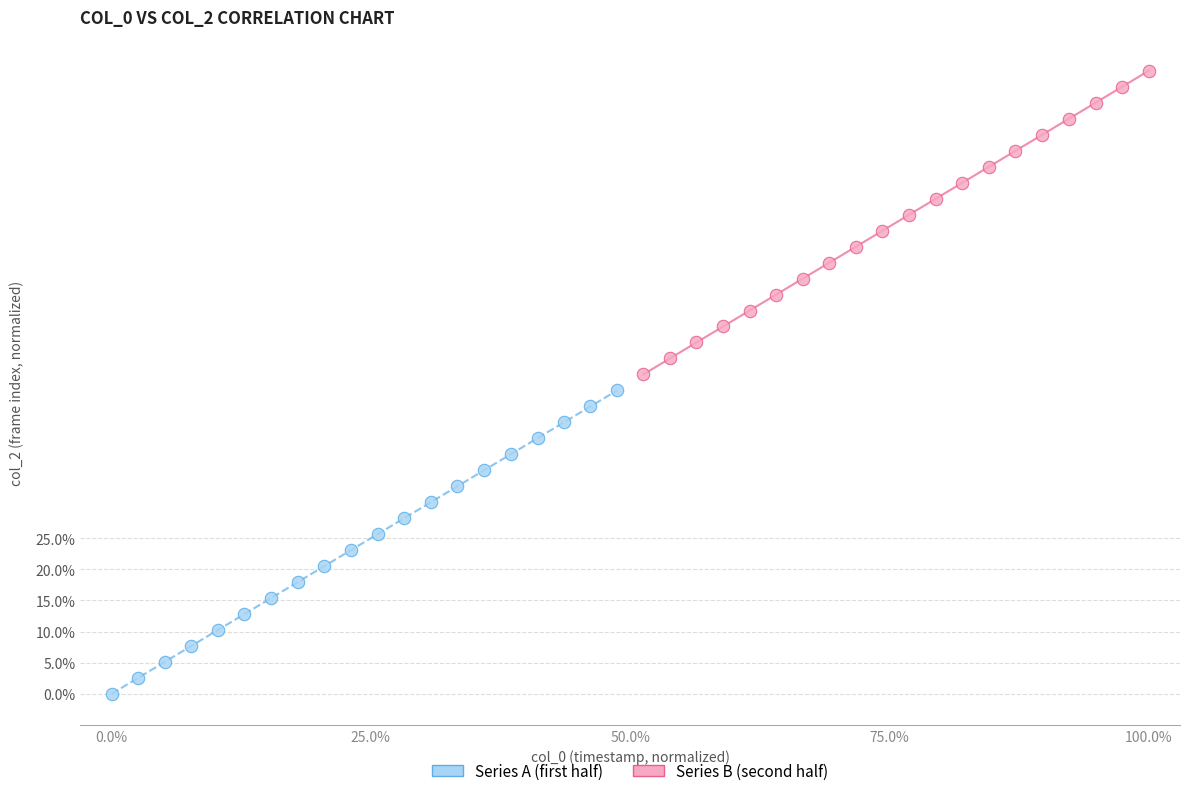

Which series reaches the minimum Y coordinate?

Series A (first half)